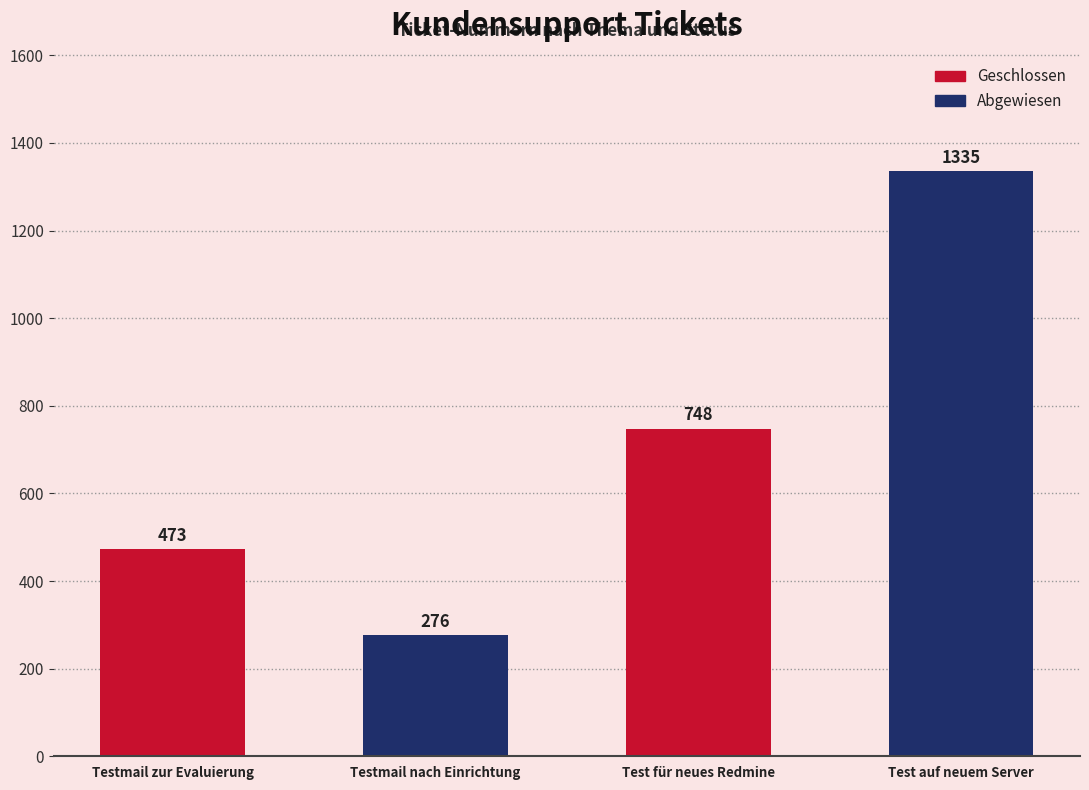

The Abgewiesen series shows 2070 at Test für neues Redmine. True or false?

False